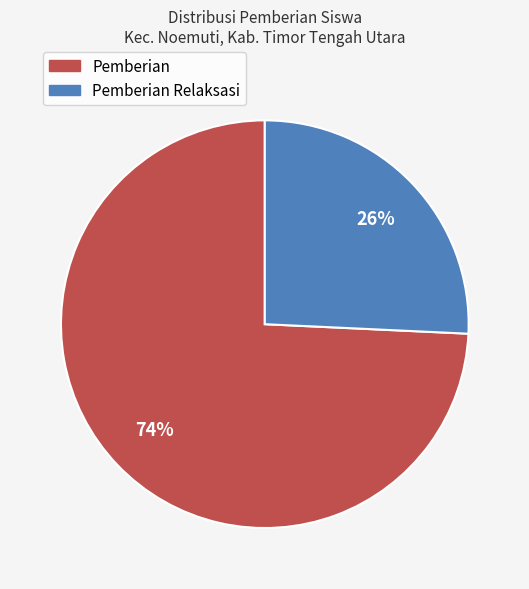

To the nearest percent, what is the average slice percentage?

50%